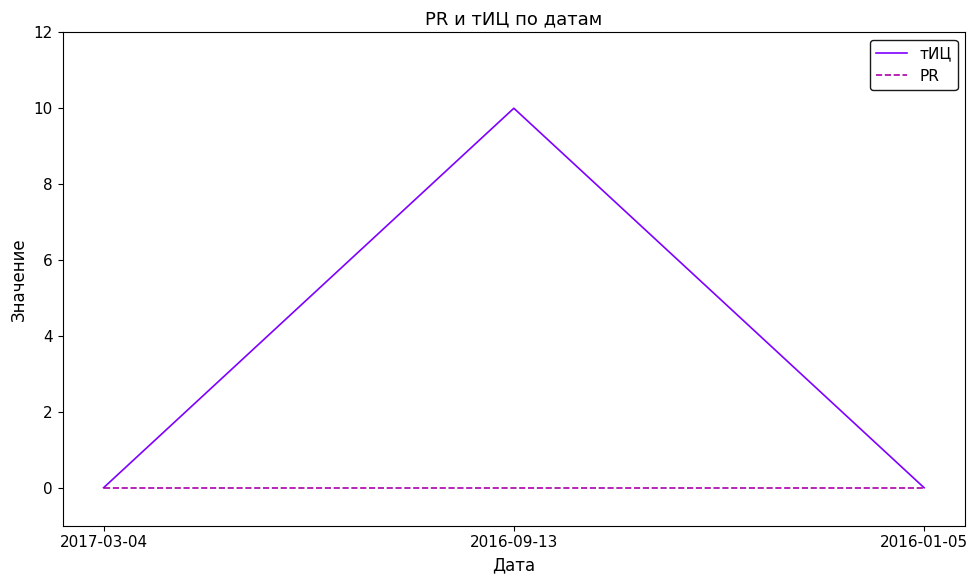

At which label does тИЦ reach its peak?

2016-09-13